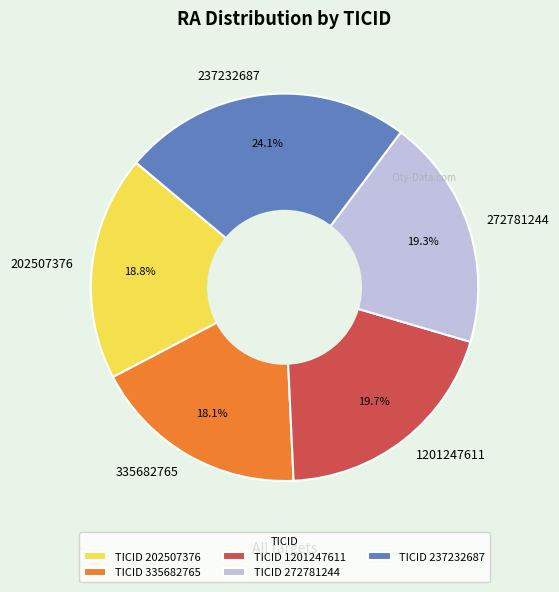

Count the number of slices in the pie.

5